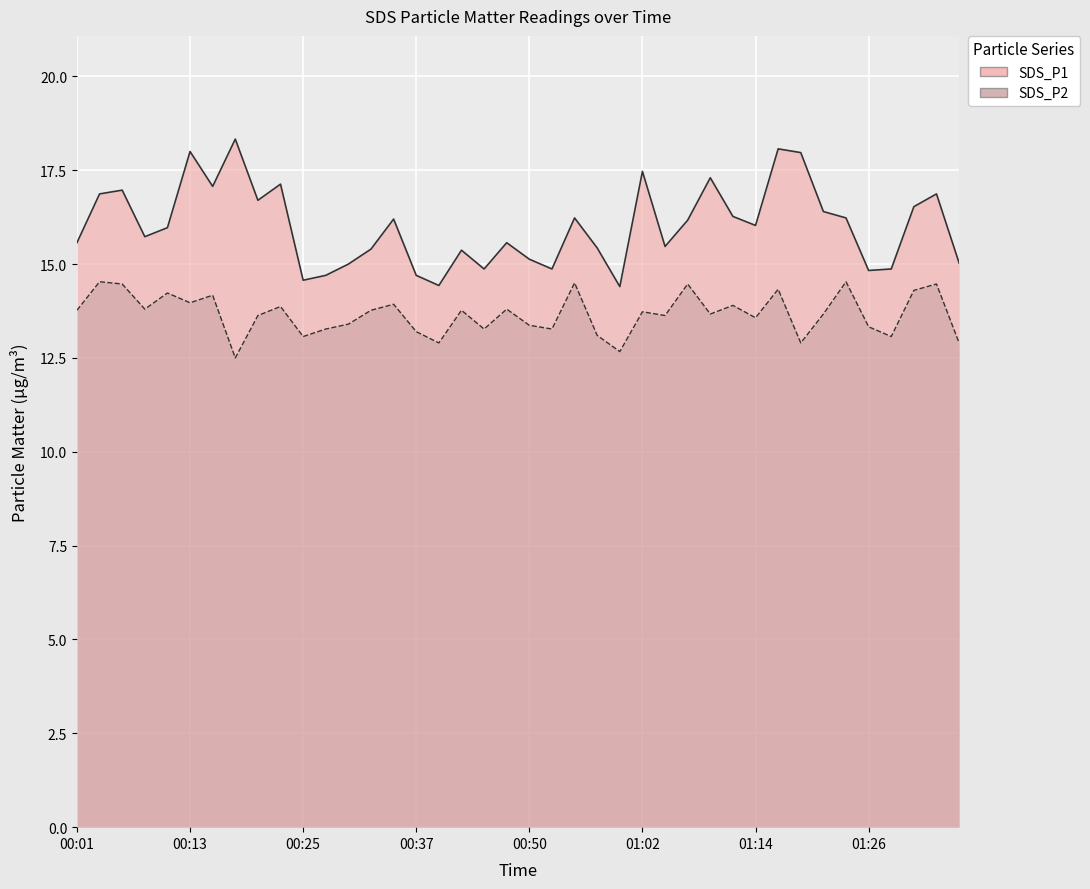

What is the minimum value for SDS_P1?

14.4